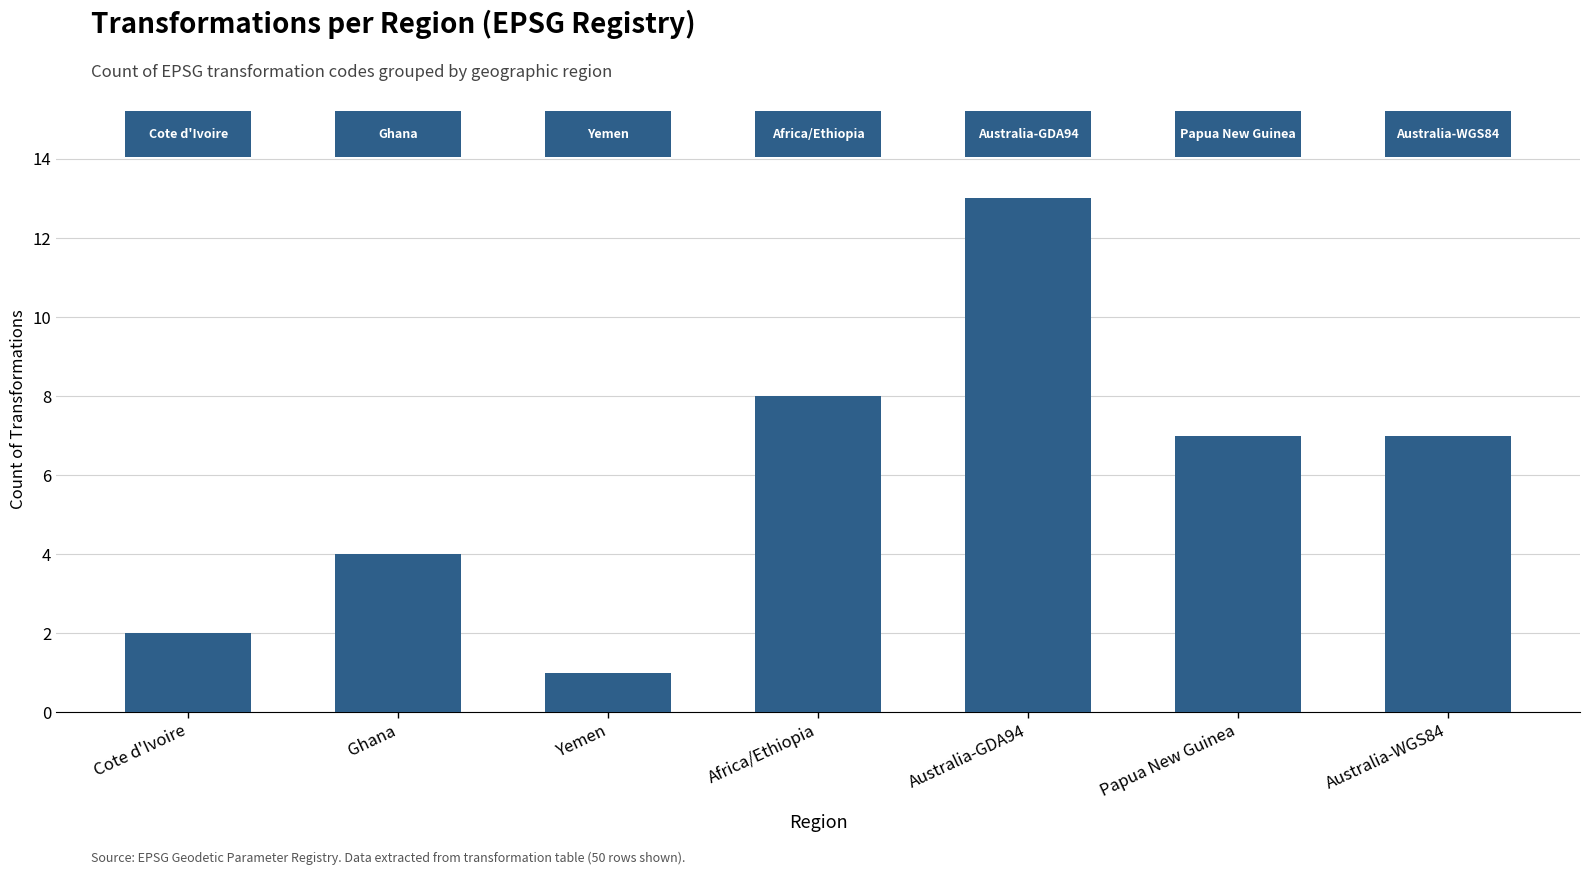

How many values are below 7?

3